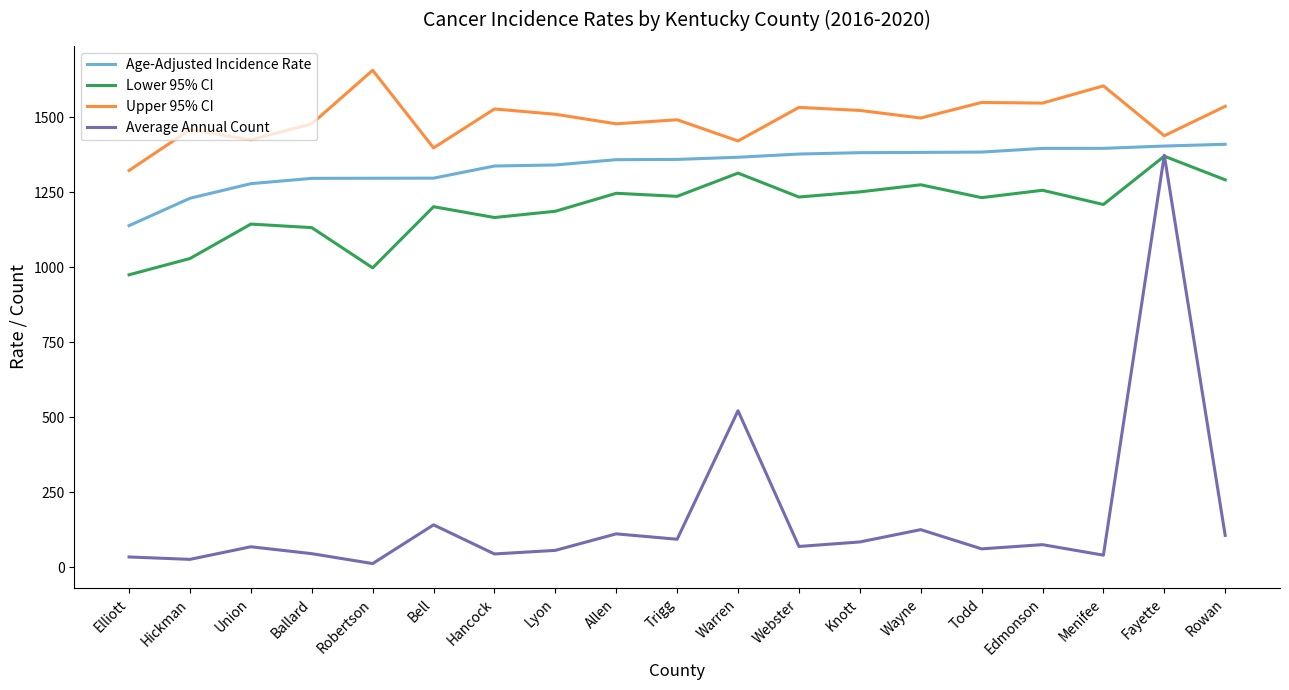

Count the number of categories in the chart.

19